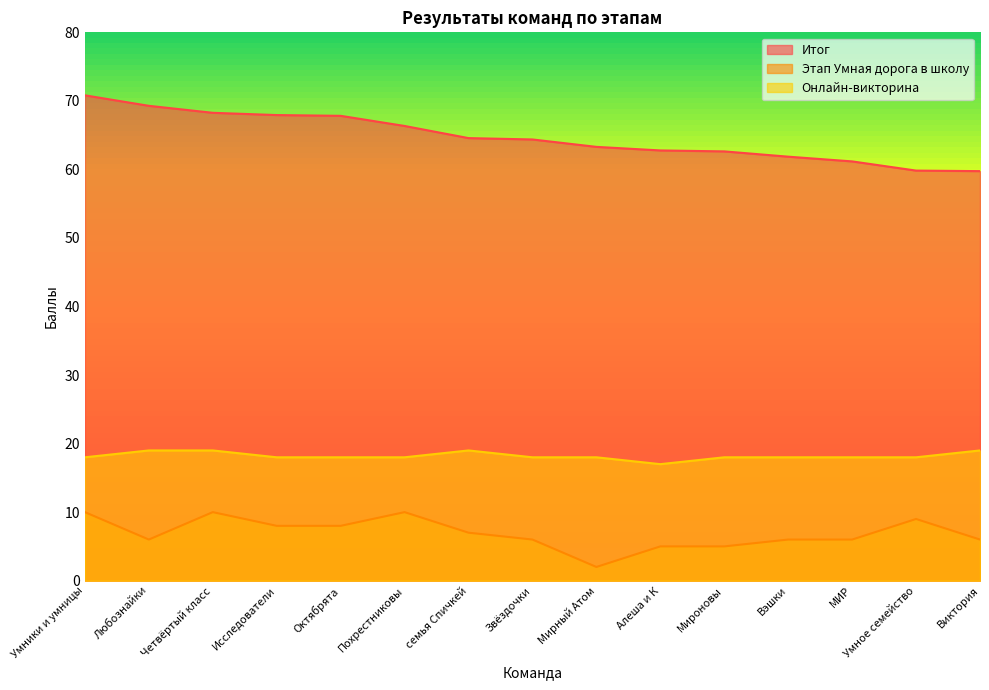

List the series in order of their peak value, highest first.

Итог, Онлайн-викторина, Этап Умная дорога в школу